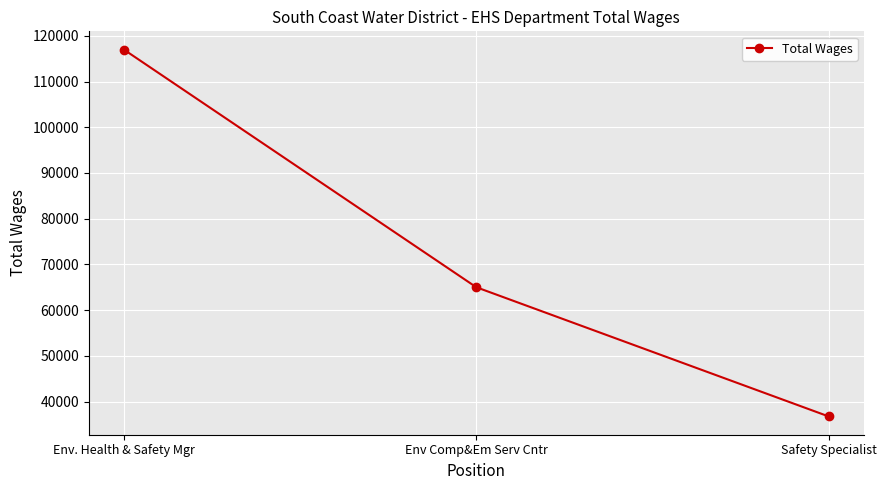

Rank the categories by value from highest to lowest.

Env. Health & Safety Mgr, Env Comp&Em Serv Cntr, Safety Specialist